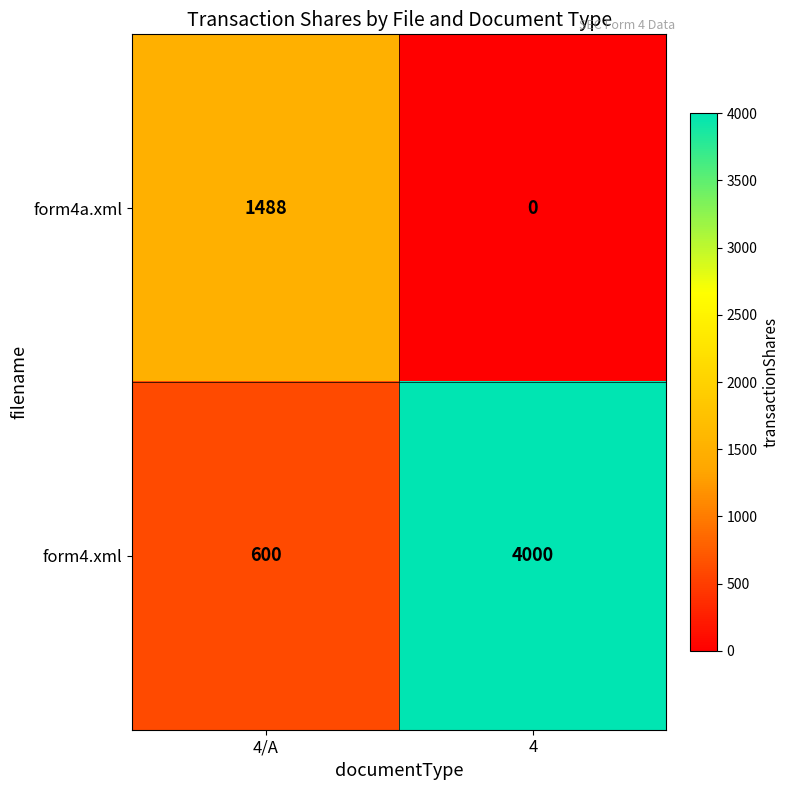

At which category does the chart reach its peak across all series?

4